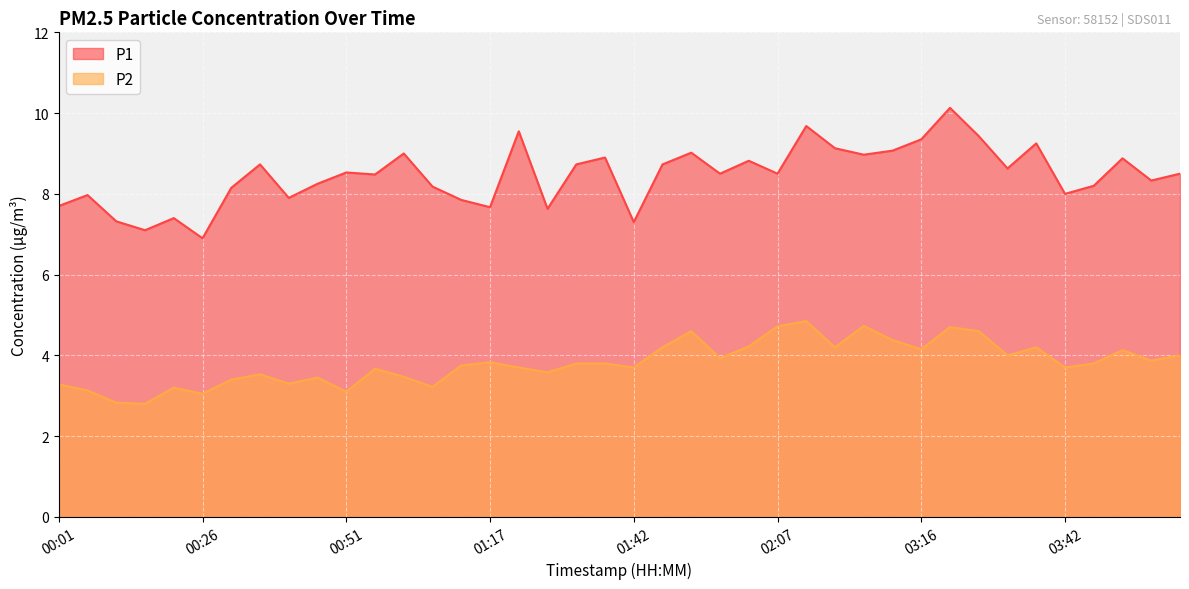

What is the total value across all series at 02:02?

13.0